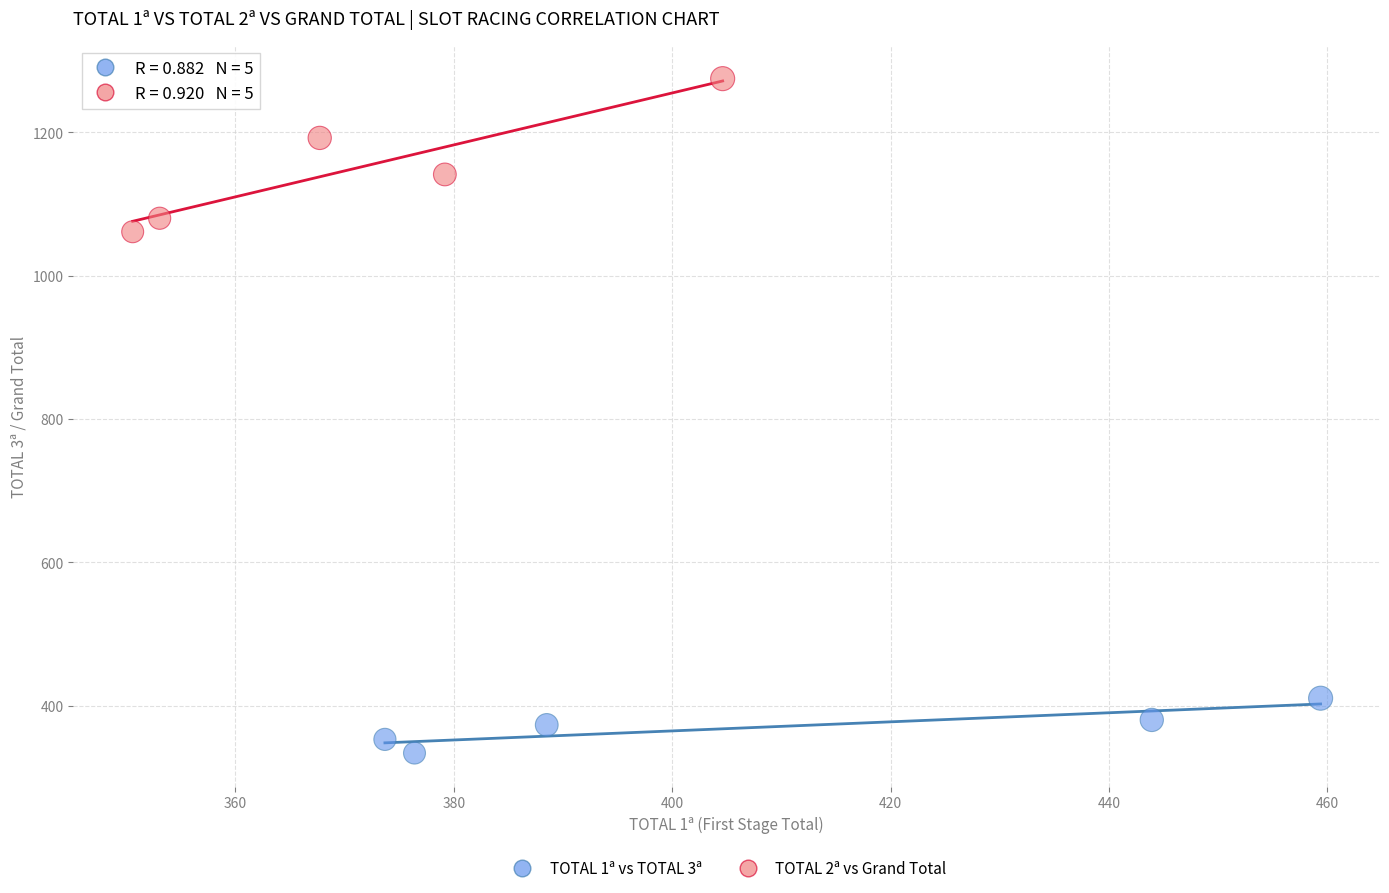

Which series reaches the maximum Y coordinate?

TOTAL 2ª vs Grand Total